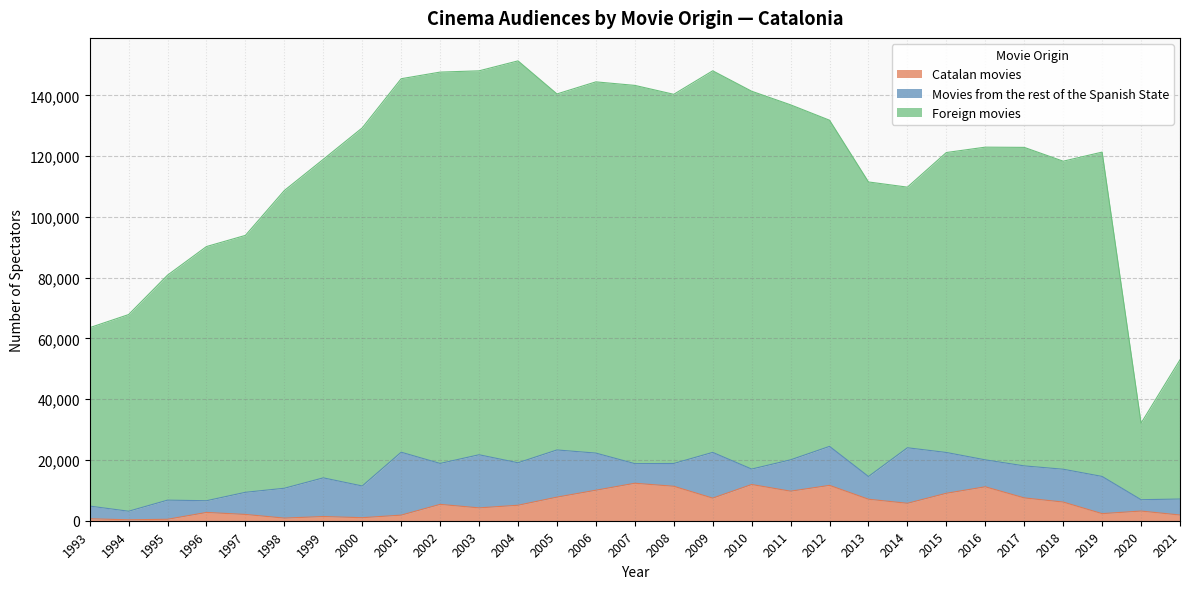

Is the value of Catalan movies at 2016 greater than the value of Foreign movies at 2010?

No